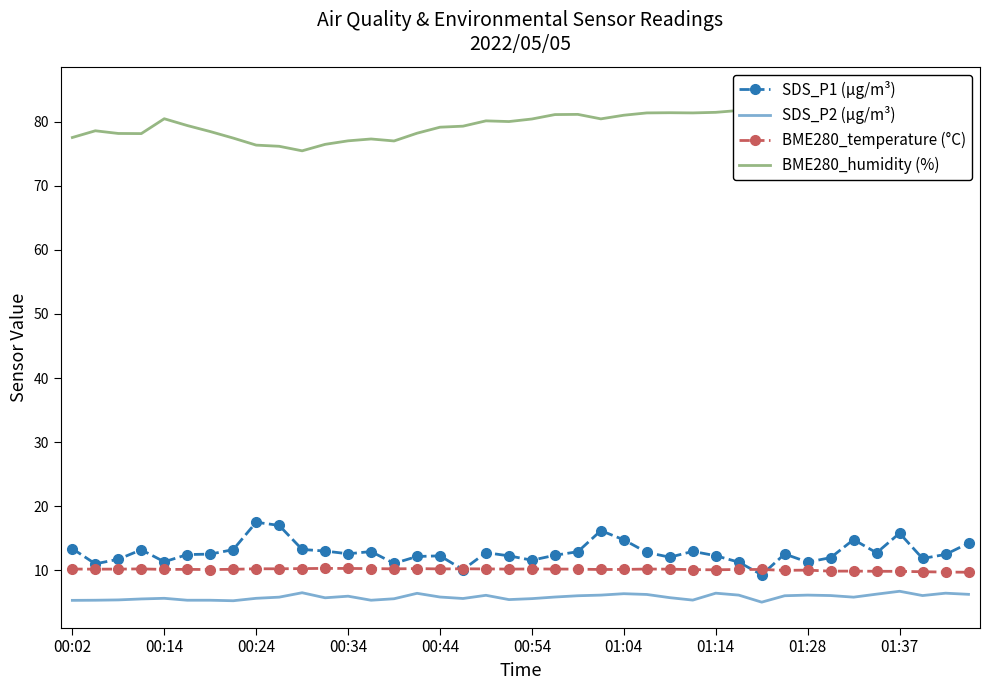

The BME280_temperature (°C) series shows 13.3 at 00:44. True or false?

False